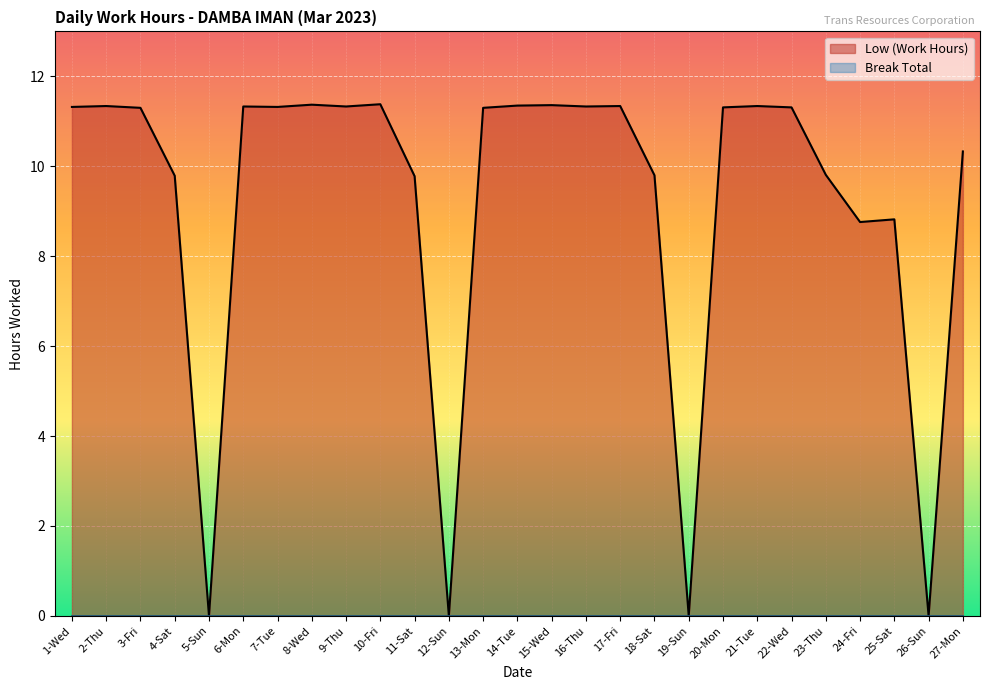

At how many categories does at least one series exceed 10?

17